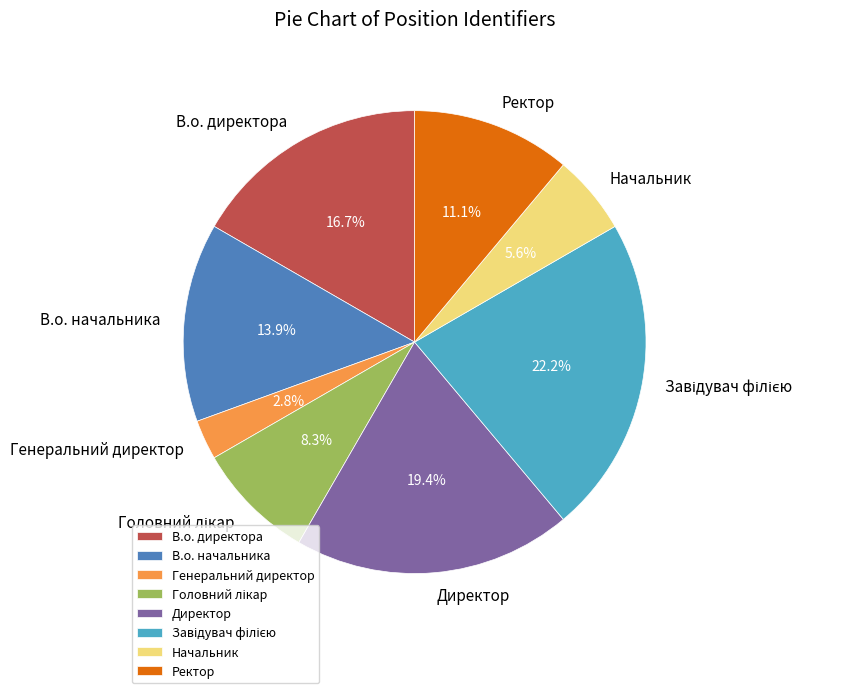

Does В.о. директора represent more than half of the total?

No